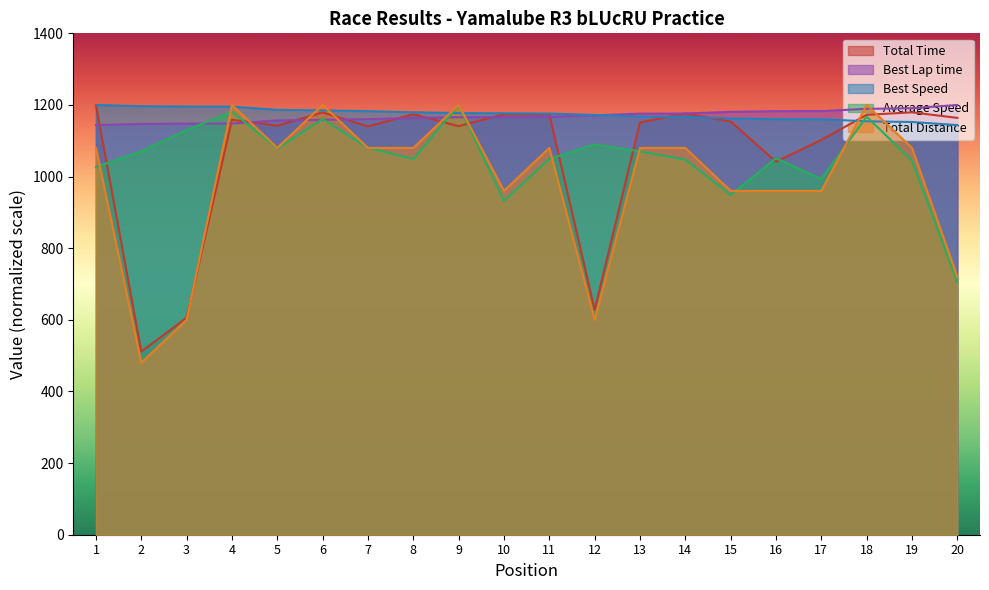

What is the average value of the Best Speed series?

1174.6